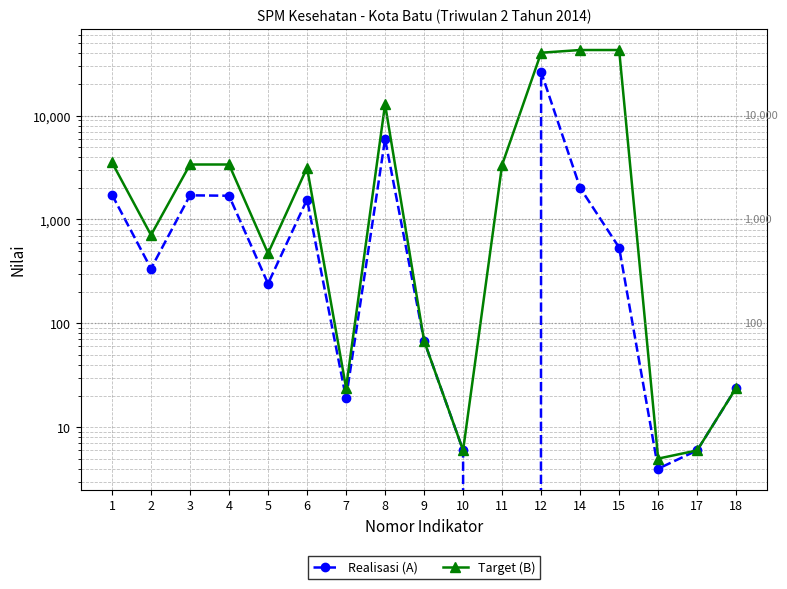

Which series has the widest spread of values?

Target (B)